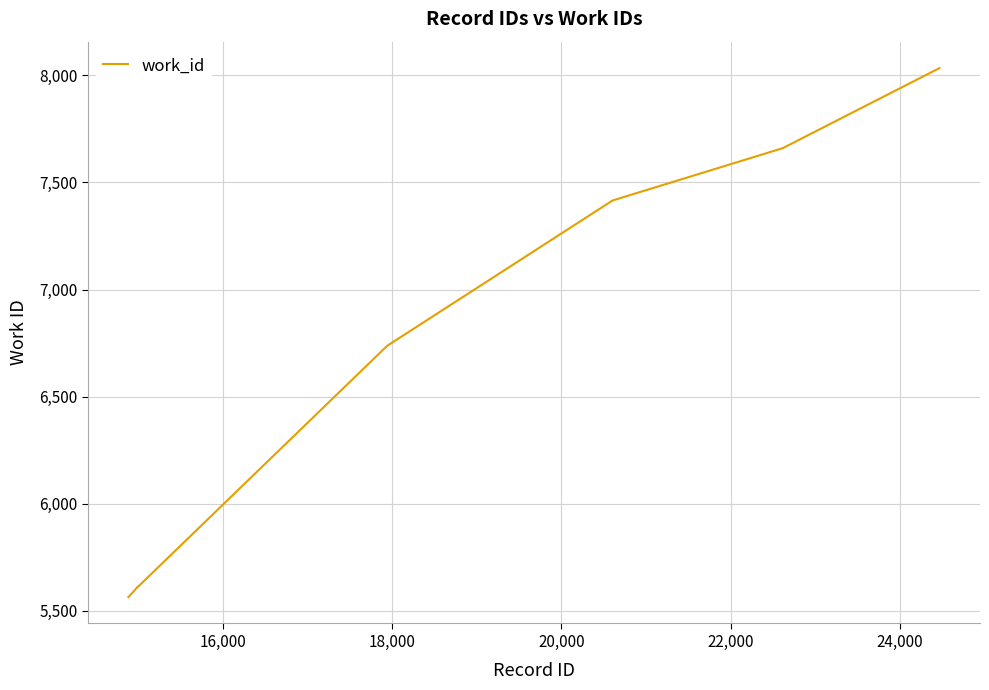

What is the difference between the maximum and minimum values?

2470